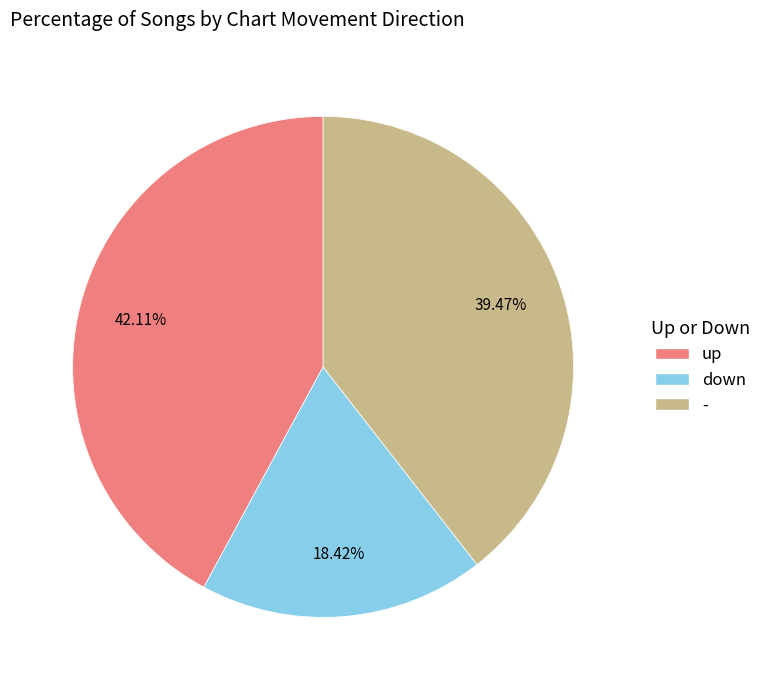

Rank the categories by value from lowest to highest.

down, -, up